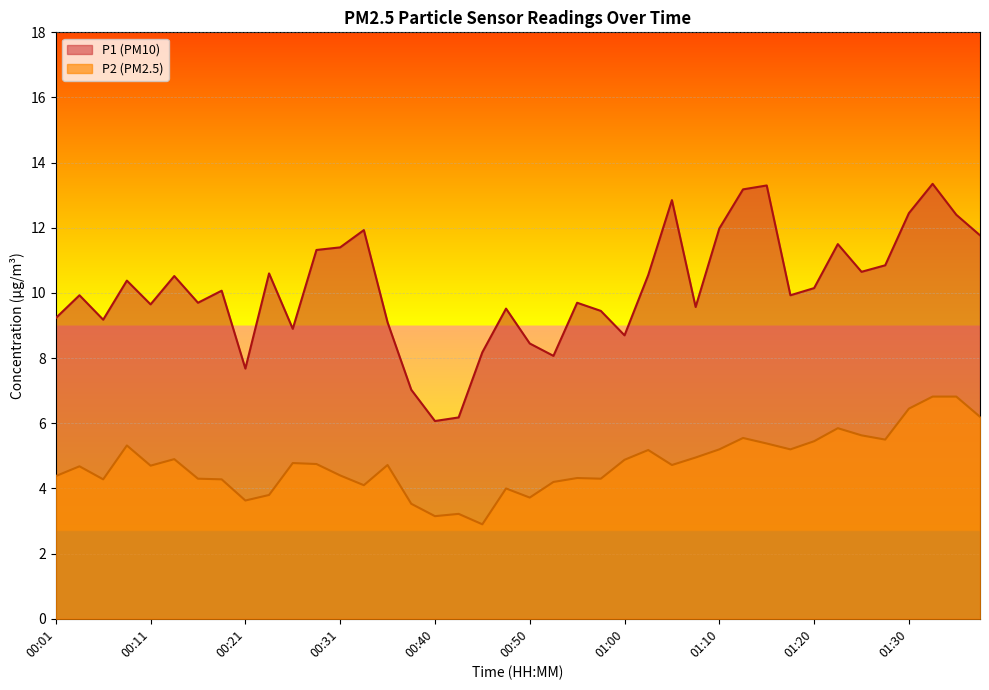

What is the minimum value shown in the chart?

2.9